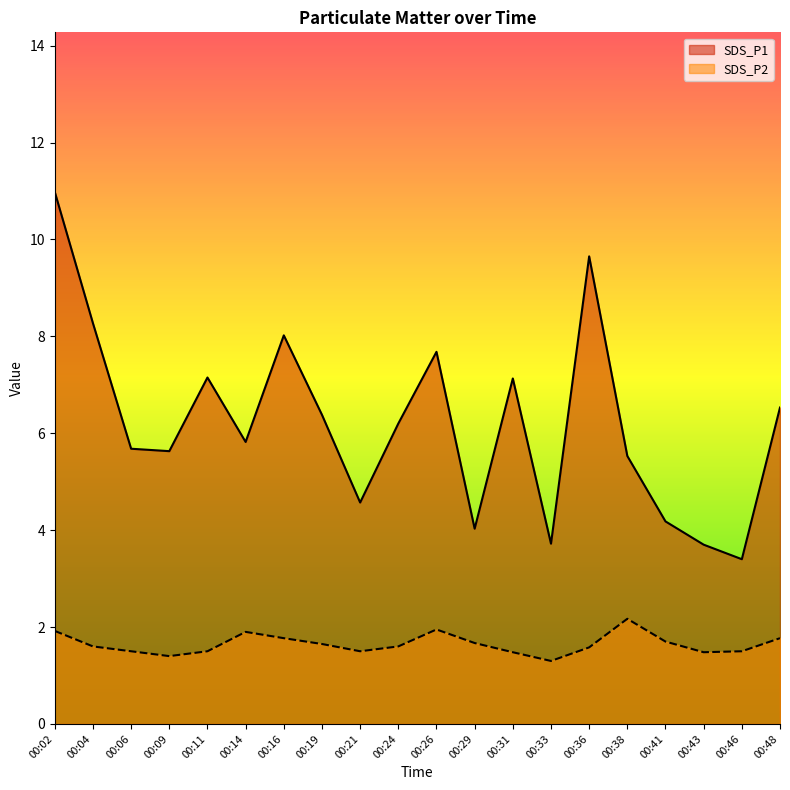

True or false: SDS_P2 has more than 1 interior local peaks.

True